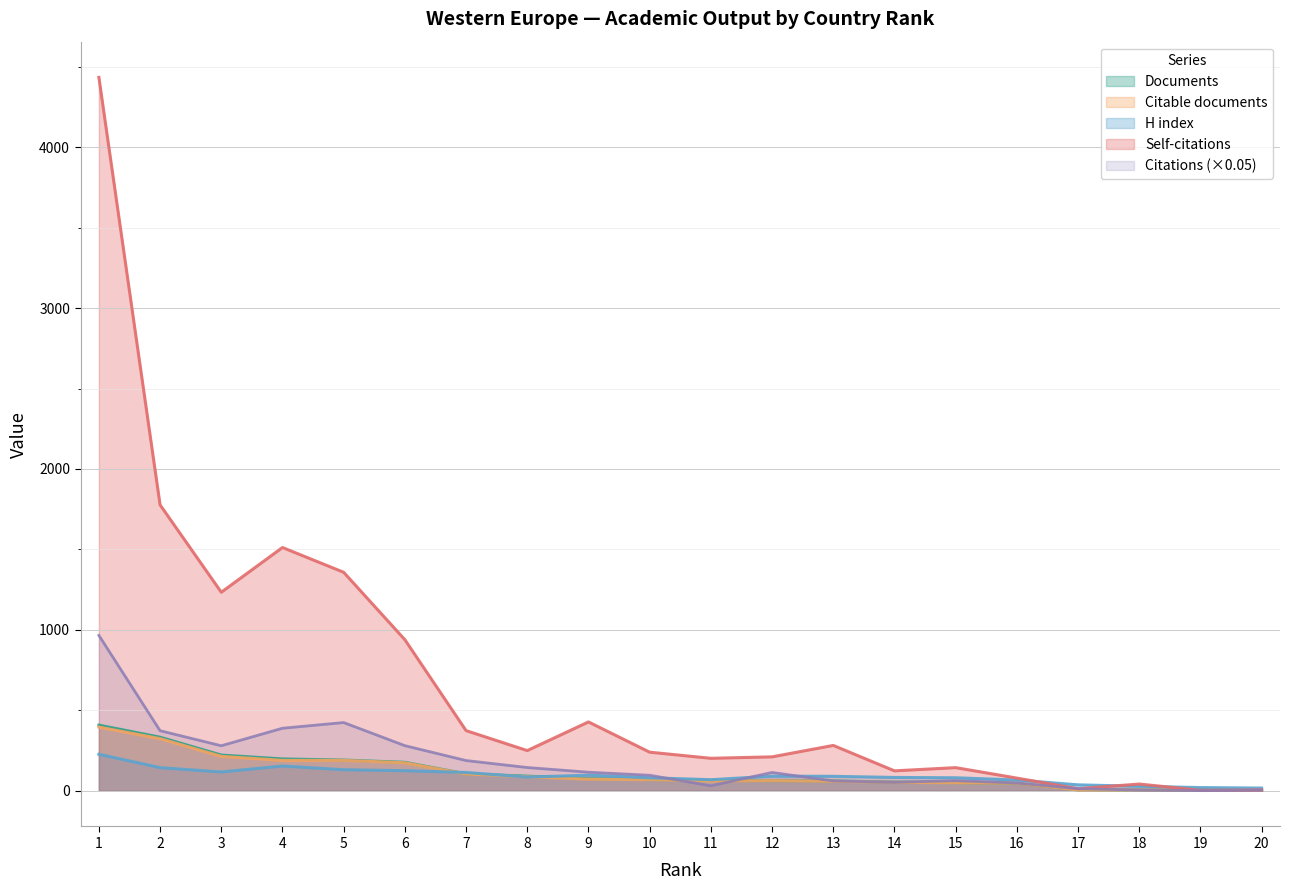

In Citable documents, how many points are higher than both neighbors (excluding endpoints)?

1